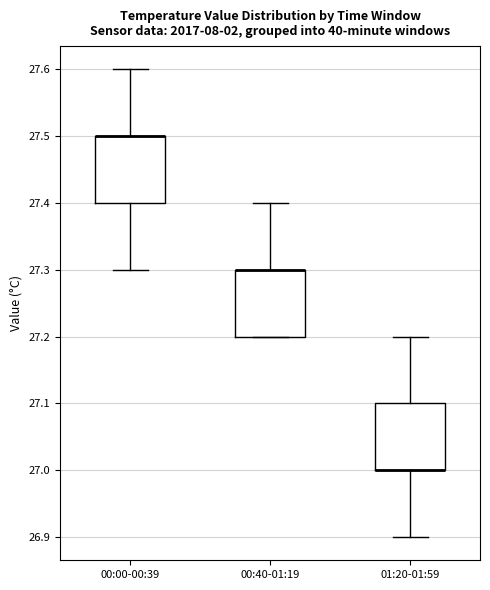

Reading left to right, read every box against the y-axis: the position of its median line, the range the box covers, and the ends of its whiskers. The values are not printed on the chart, so give them approximately, as read against the axis.

00:00-00:39: median 27.5 (drawn on the box's upper edge), box 27.4 to 27.5, whiskers 27.3 to 27.6
00:40-01:19: median 27.3 (drawn on the box's upper edge), box 27.2 to 27.3, whiskers 27.2 to 27.4
01:20-01:59: median 27.0 (drawn on the box's lower edge), box 27.0 to 27.1, whiskers 26.9 to 27.2